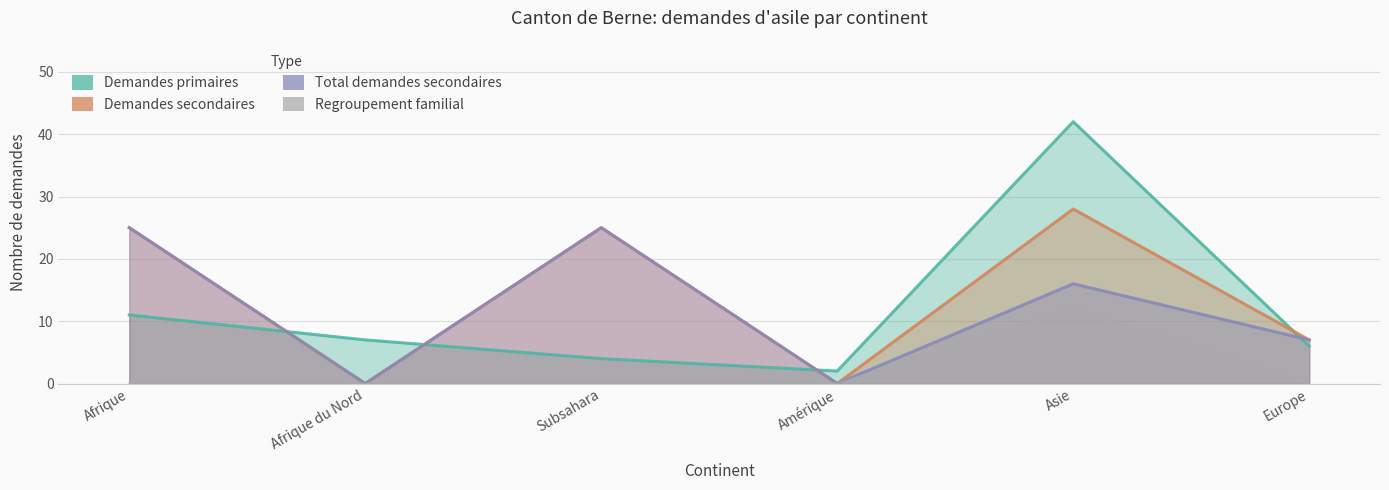

Reading left to right, list all the values displayed in this chart.

Demandes secondaires: 25	0	25	0	28	7
Demandes primaires: 11	7	4	2	42	6
Total demandes secondaires: 25	0	25	0	16	7
Regroupement familial: 0	0	0	0	12	0